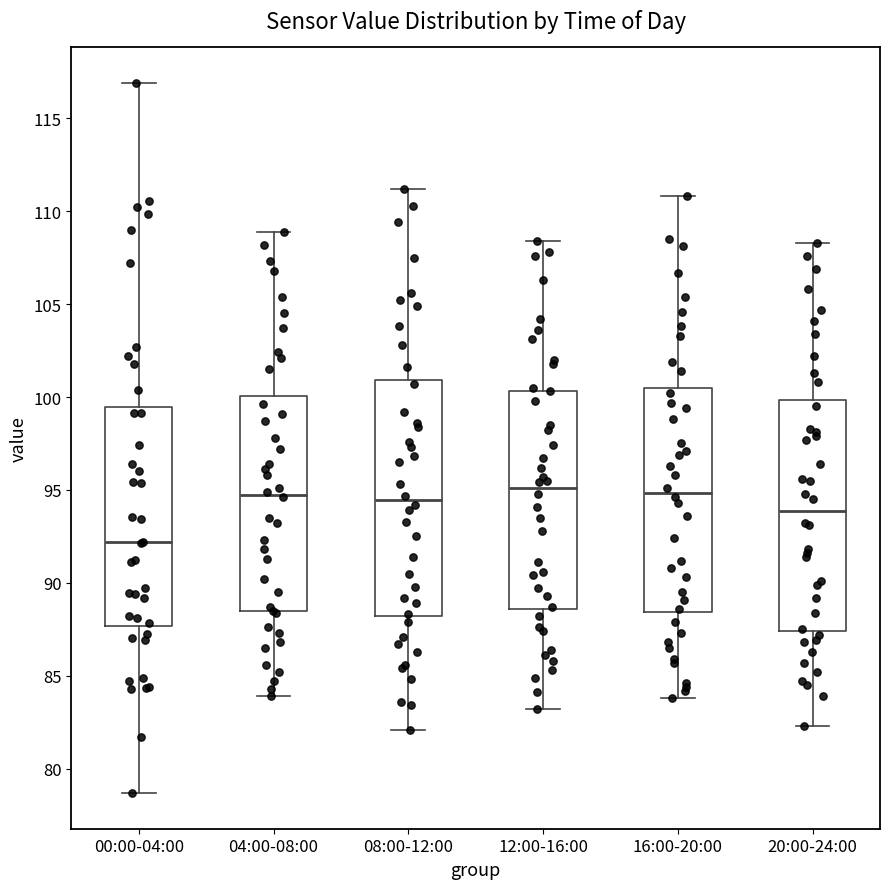

Where does the median line of the box for 08:00-12:00 sit on the y-axis? The values are not printed on the chart, so give them approximately, as read against the axis.

94.5